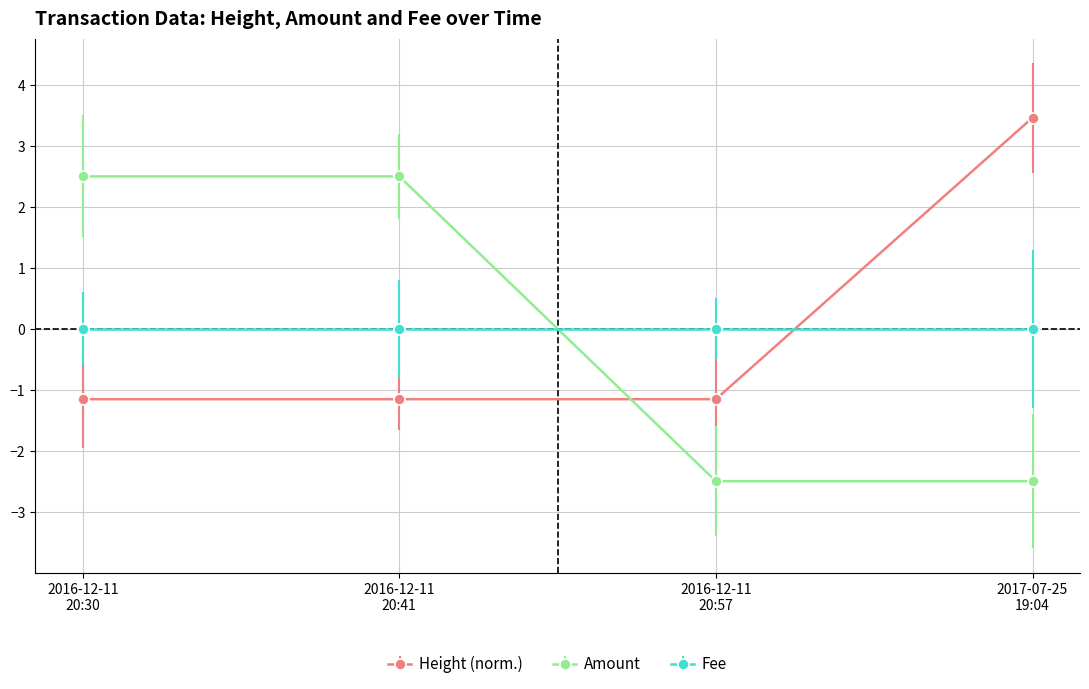

At how many categories does at least one series exceed -1?

4